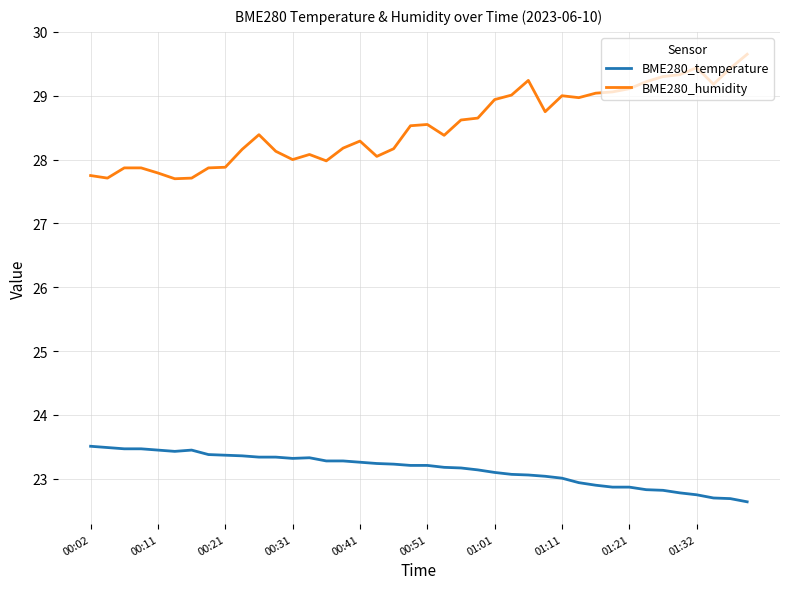

What is the minimum value shown in the chart?

22.6